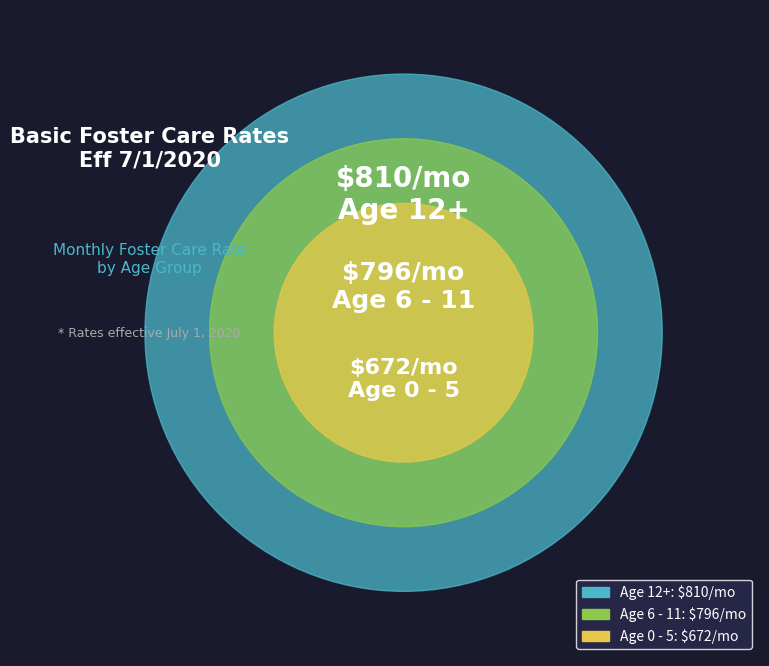

What portion of the pie excludes 12+?

64.4%